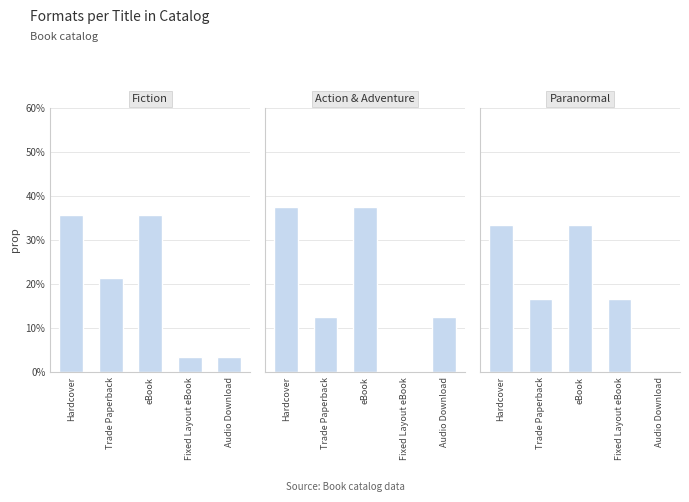

The Action & Adventure series shows 0.1 at Audio Download. True or false?

True